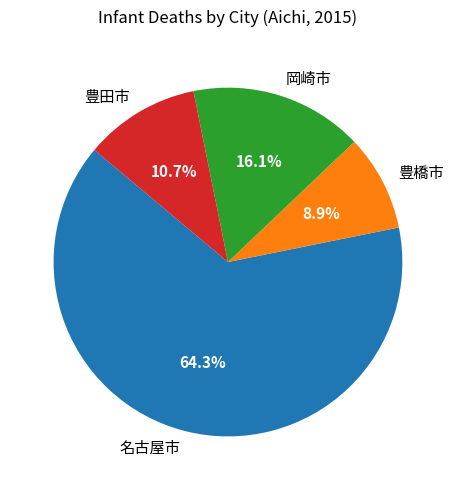

Which category has the biggest portion of the pie?

名古屋市